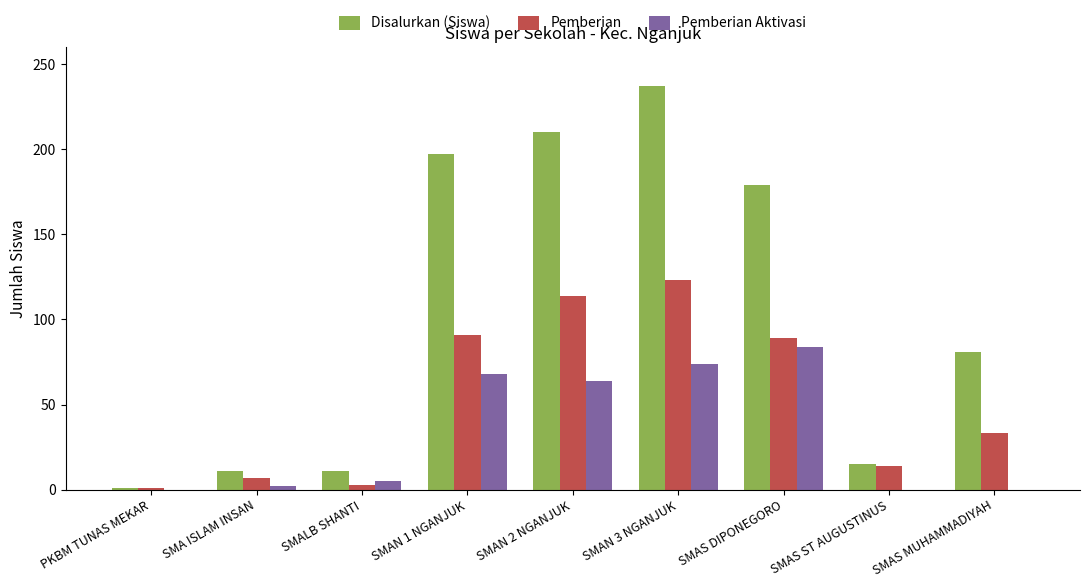

Which category has the highest value across all series?

SMAN 3 NGANJUK